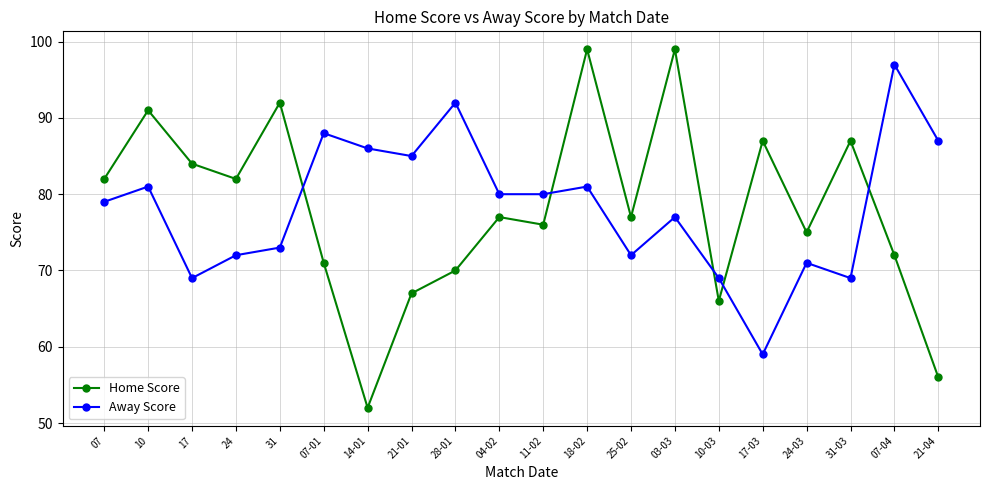

At which category does Away Score reach its first local peak?

10